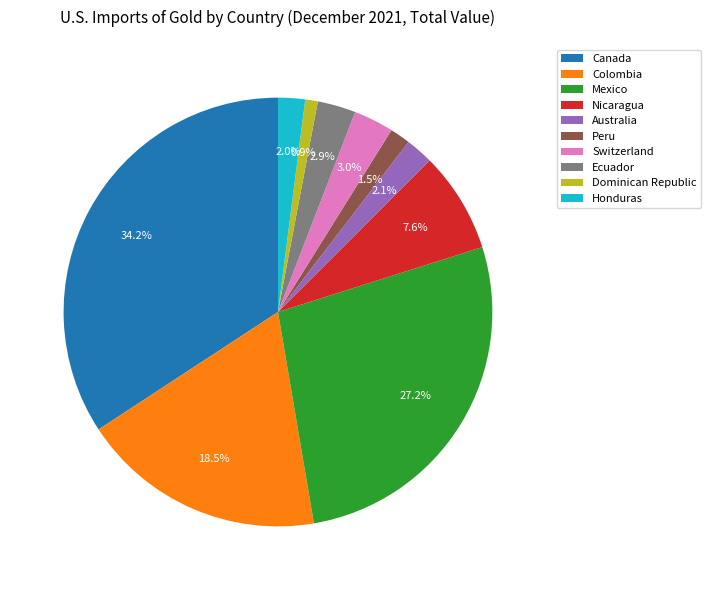

Is there any slice that represents more than half of the pie?

No